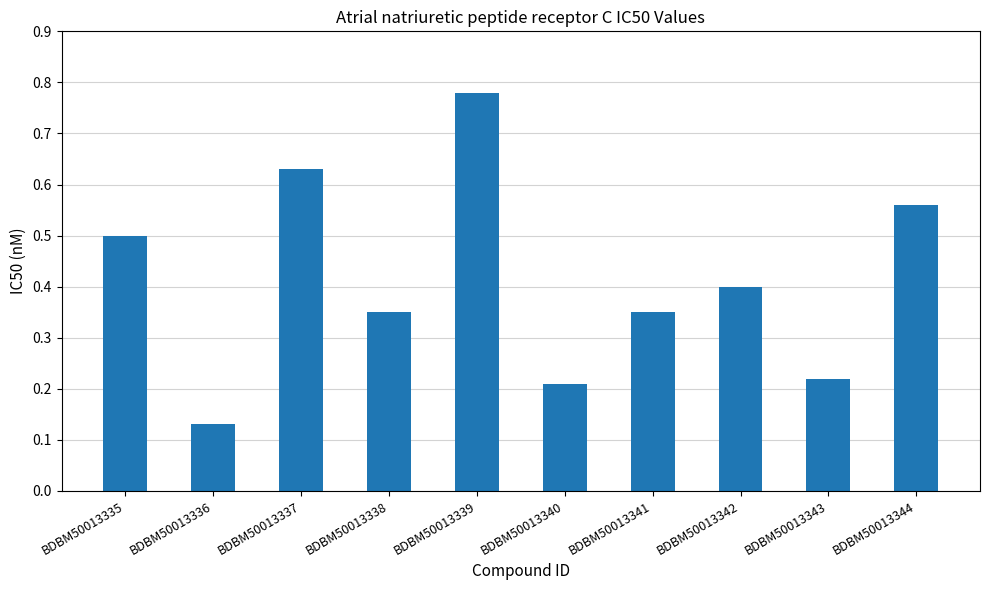

The value at BDBM50013337 is 1.0. True or false?

False